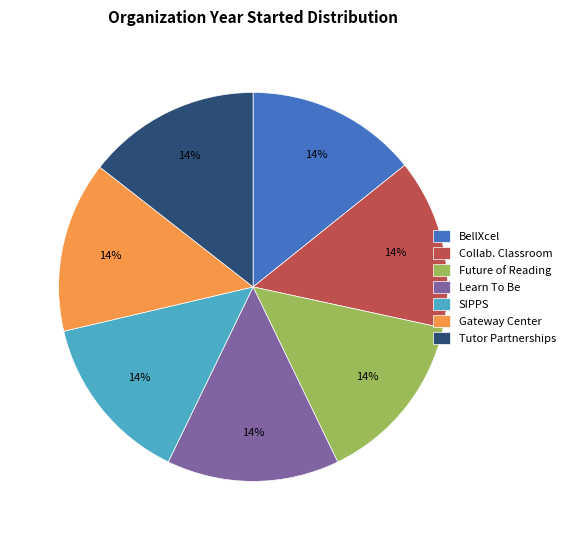

Is BellXcel the majority of the pie?

No